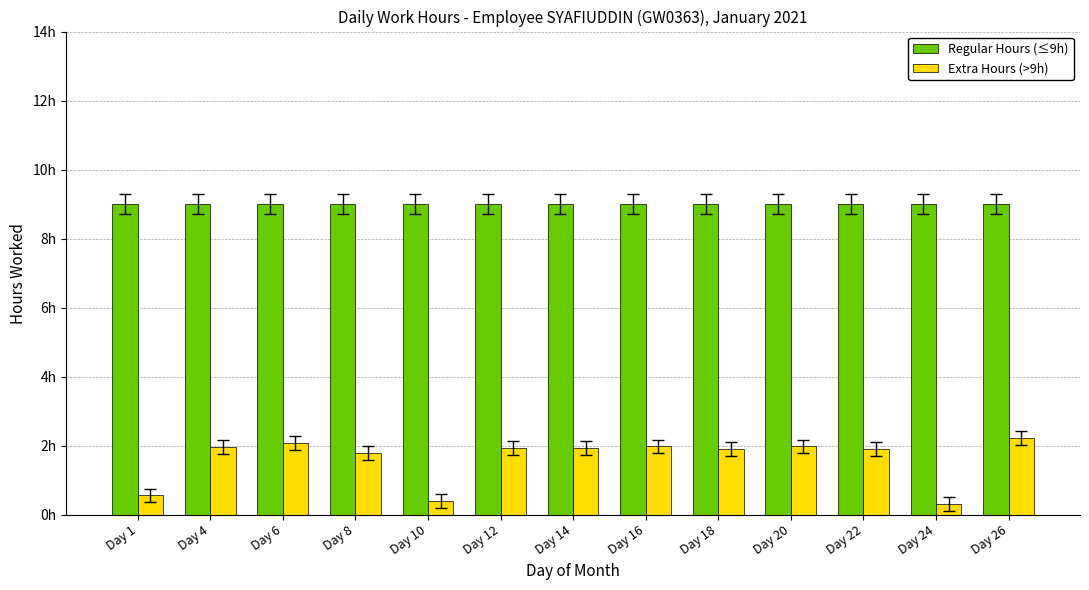

Does the chart contain any negative values?

No